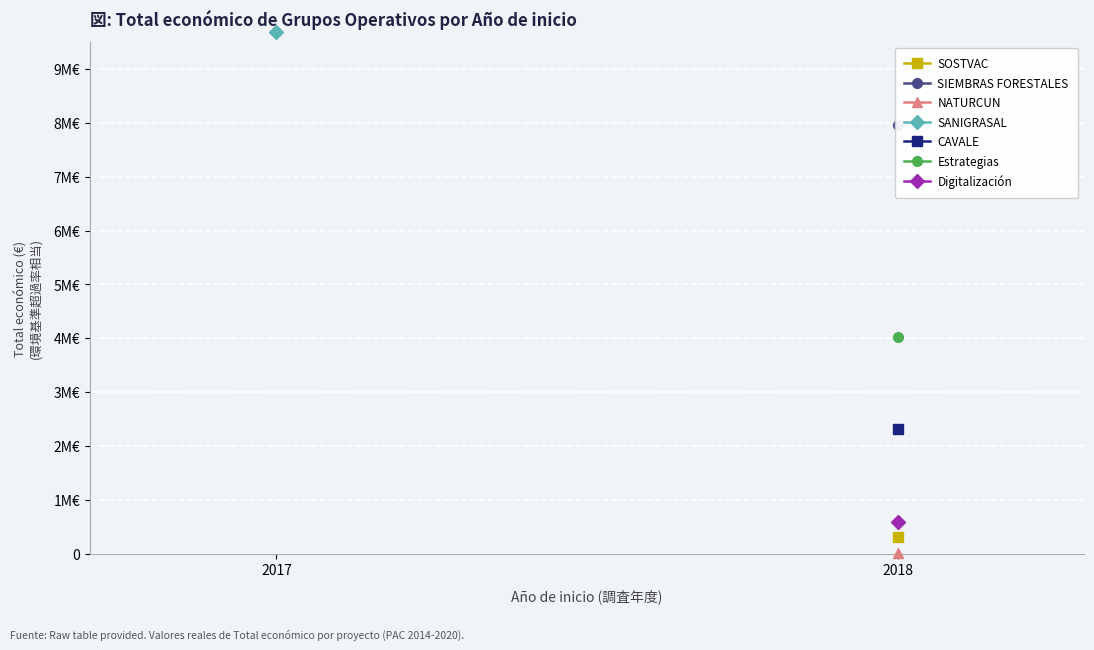

What is the greatest value displayed?

9695285